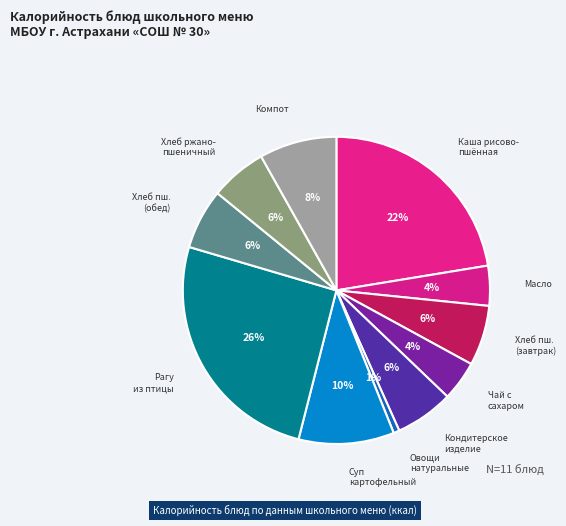

Which category has the biggest portion of the pie?

Рагу из птицы